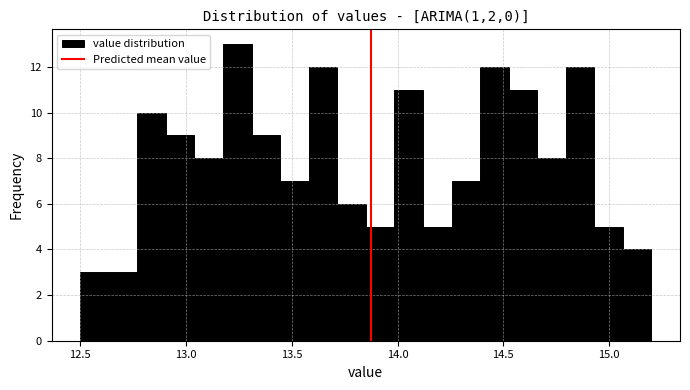

Around what value on the x-axis is the tallest bar? Give the approximate position of its centre, as read against the axis.

13.25